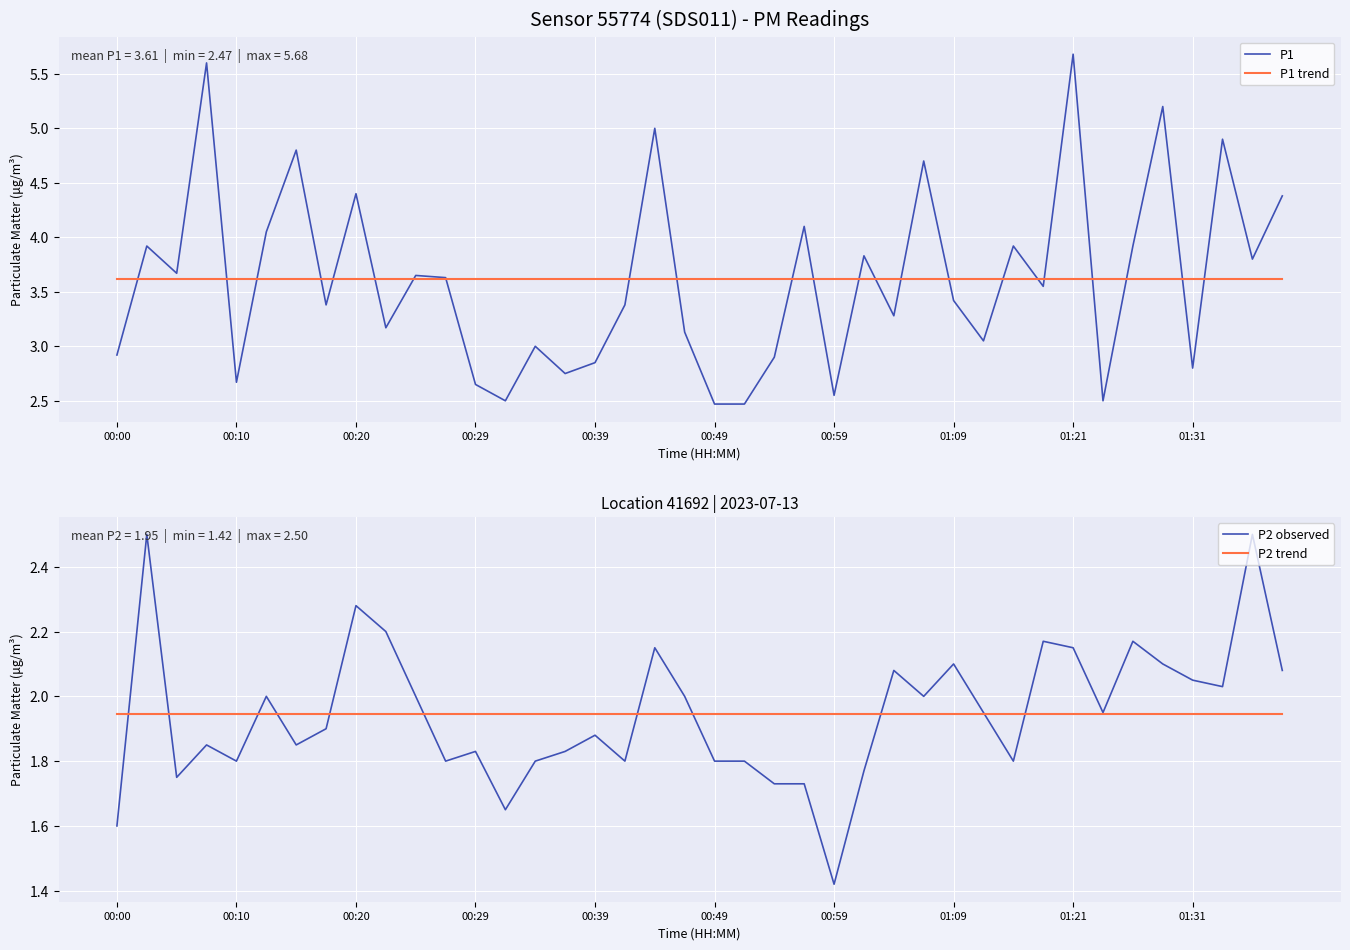

True or false: P1 trend has a value of 3.6 at 37.

True